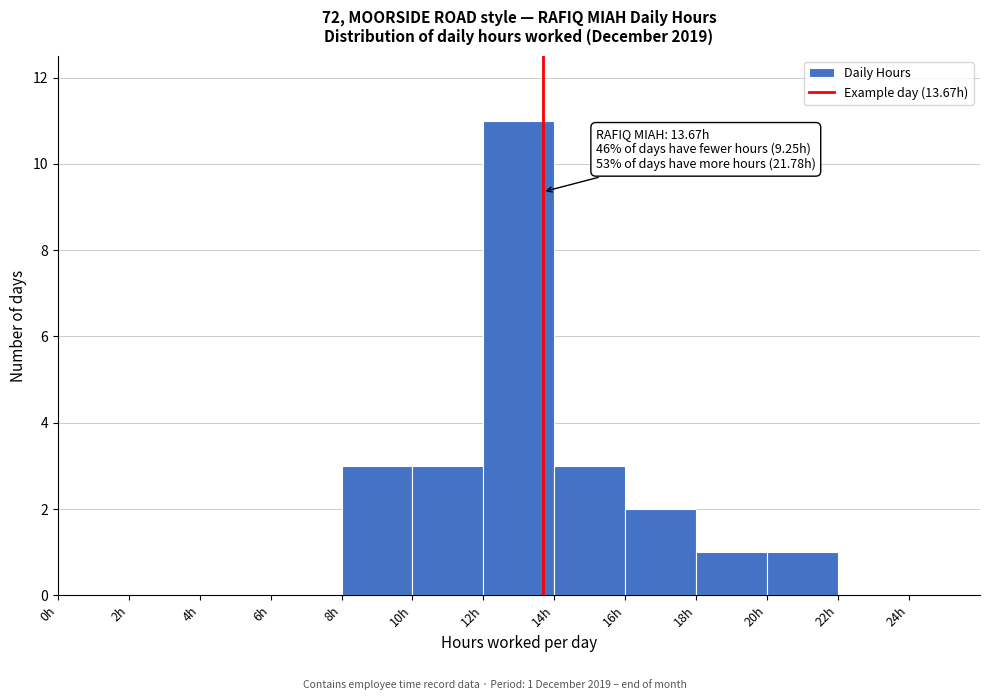

Over which range of the x-axis is the bar tallest?

12 to 14